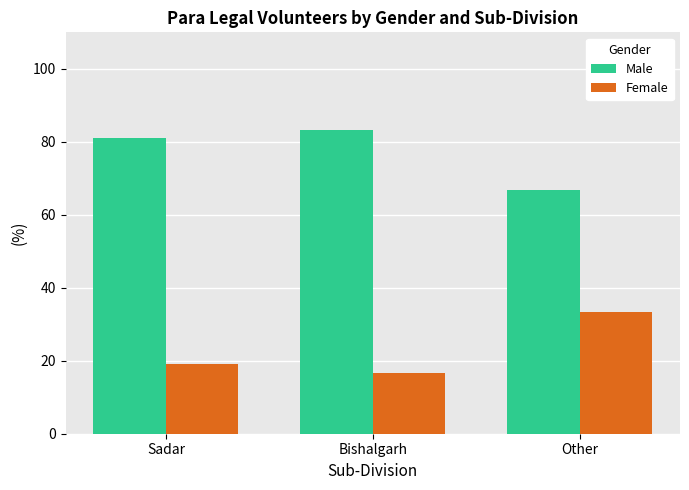

Reading left to right, extract all data points from this chart.

Male: 81.0	83.3	66.7
Female: 19.0	16.7	33.3